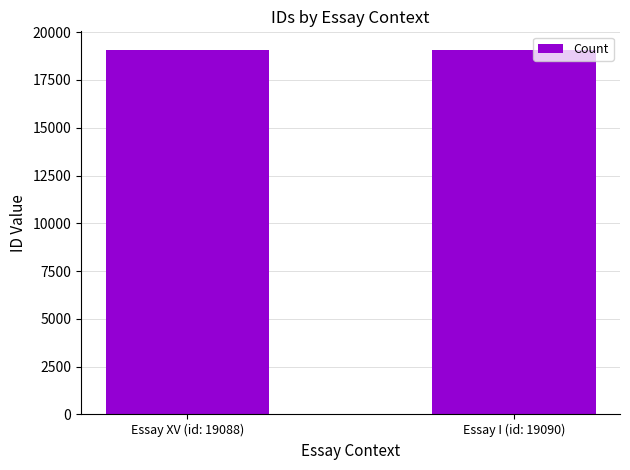

What is the approximate value at Essay XV (id: 19088)?

19088